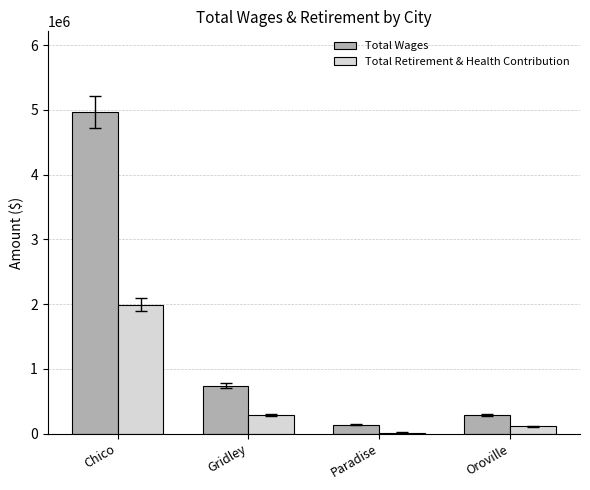

Is it true that Total Retirement & Health Contribution equals 17576 at Paradise?

True